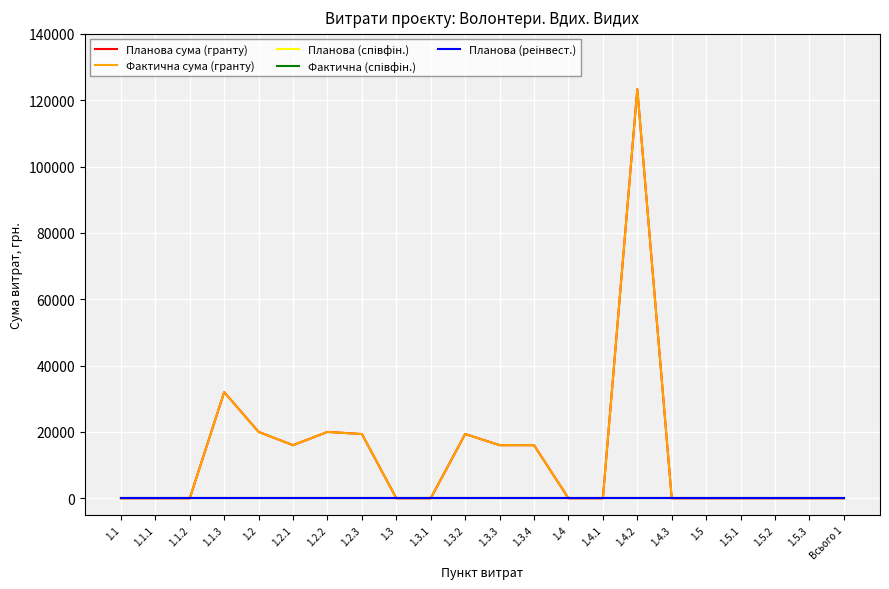

Which has a higher value, 1.5.3 or 1.4.2?

1.4.2